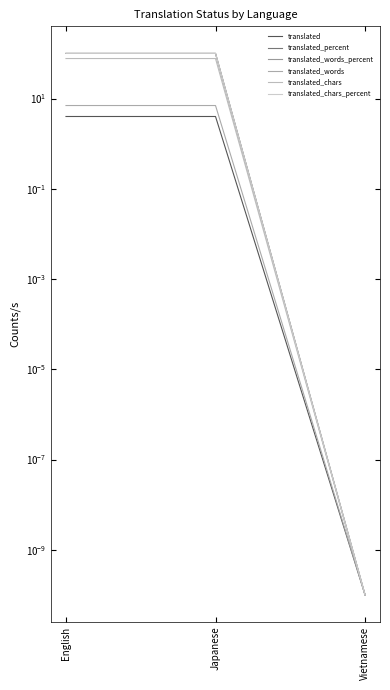

The translated_words series shows 7.0 at English. True or false?

True